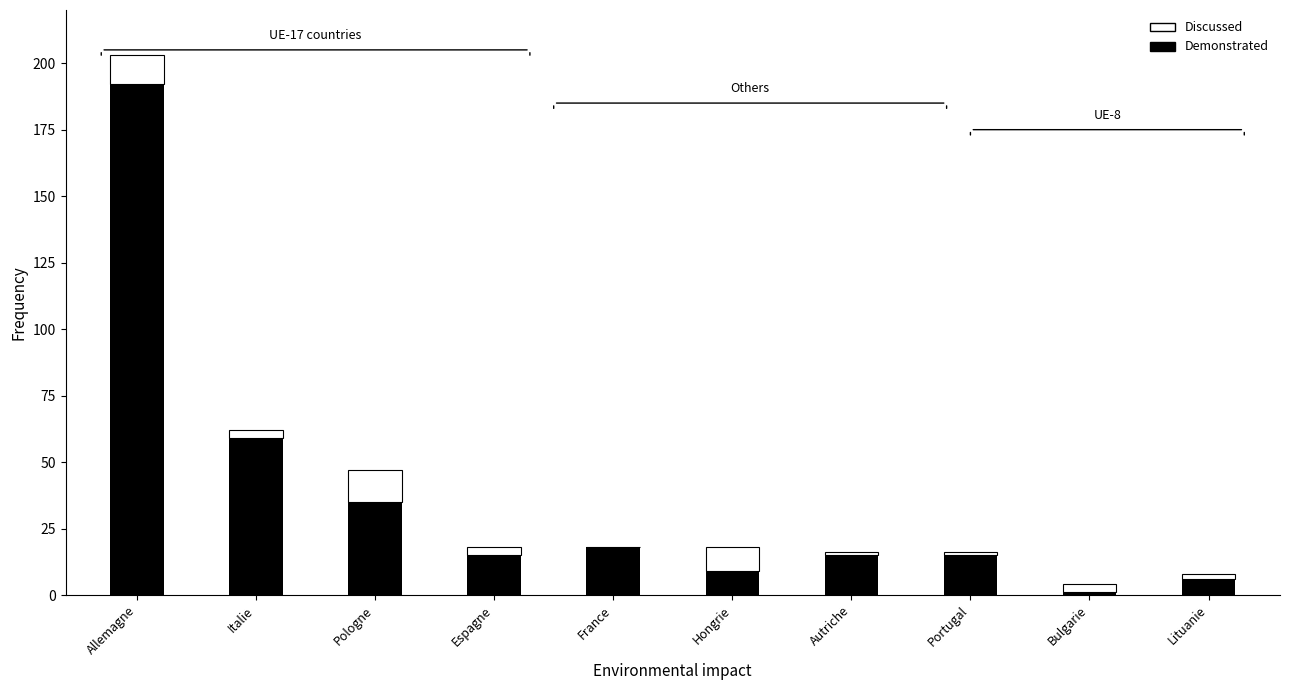

What is the total value across all series at France?

18